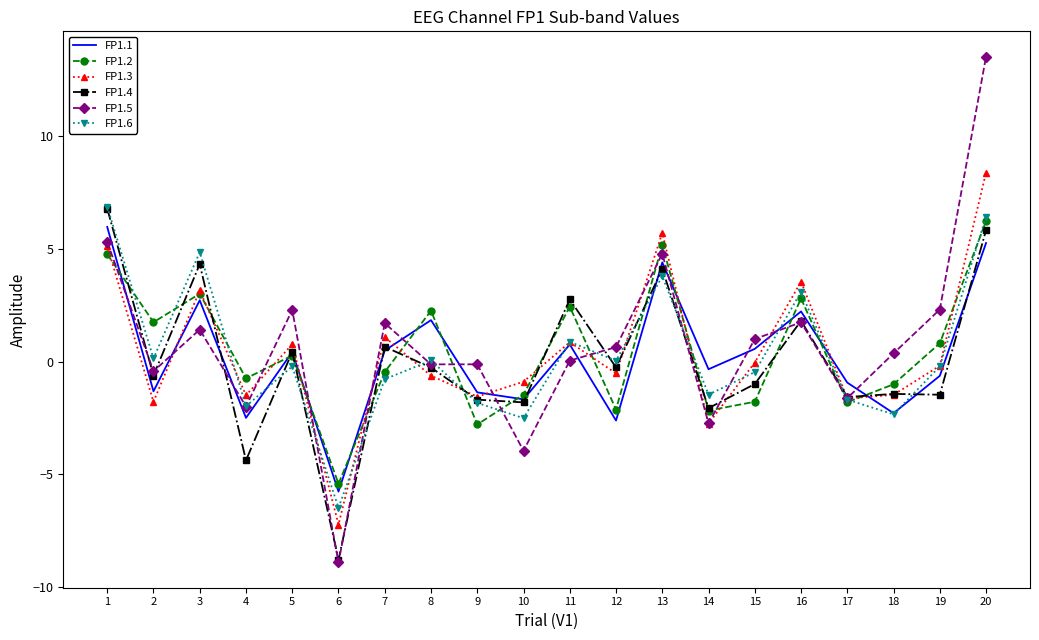

What is the difference between the maximum and minimum values in the FP1.5 series?

22.4